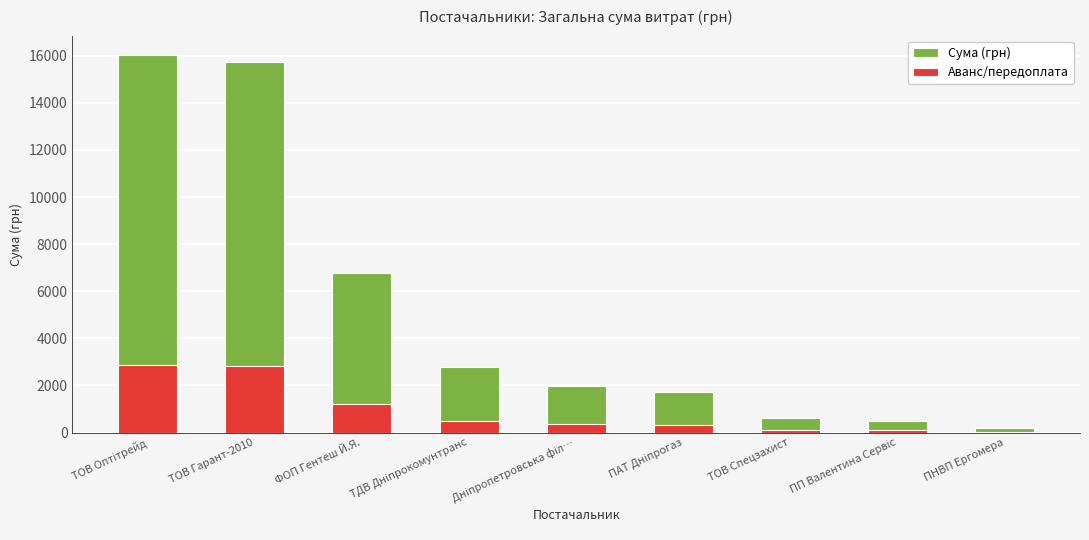

How many bars are there in total?

18